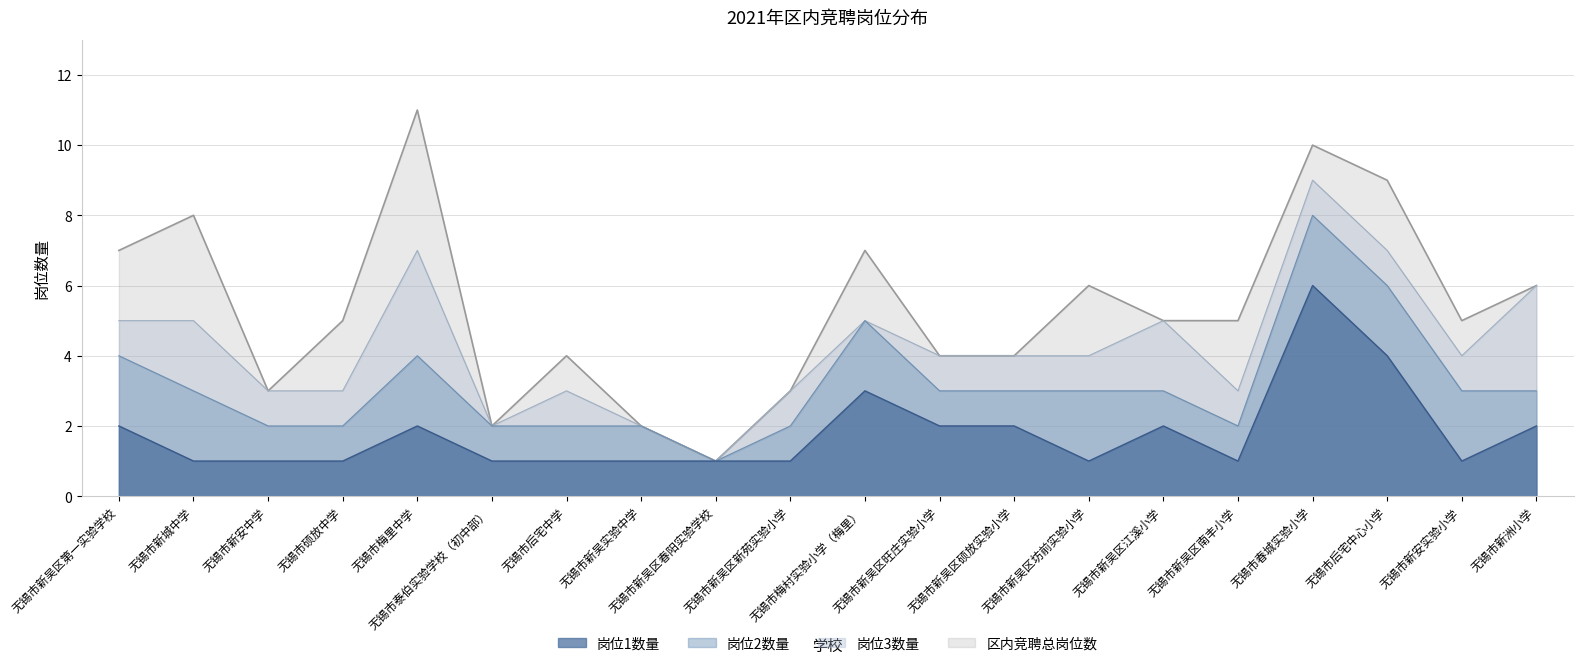

Rank the series by their maximum value, from lowest to highest.

岗位1数量, 区内竞聘总岗位数